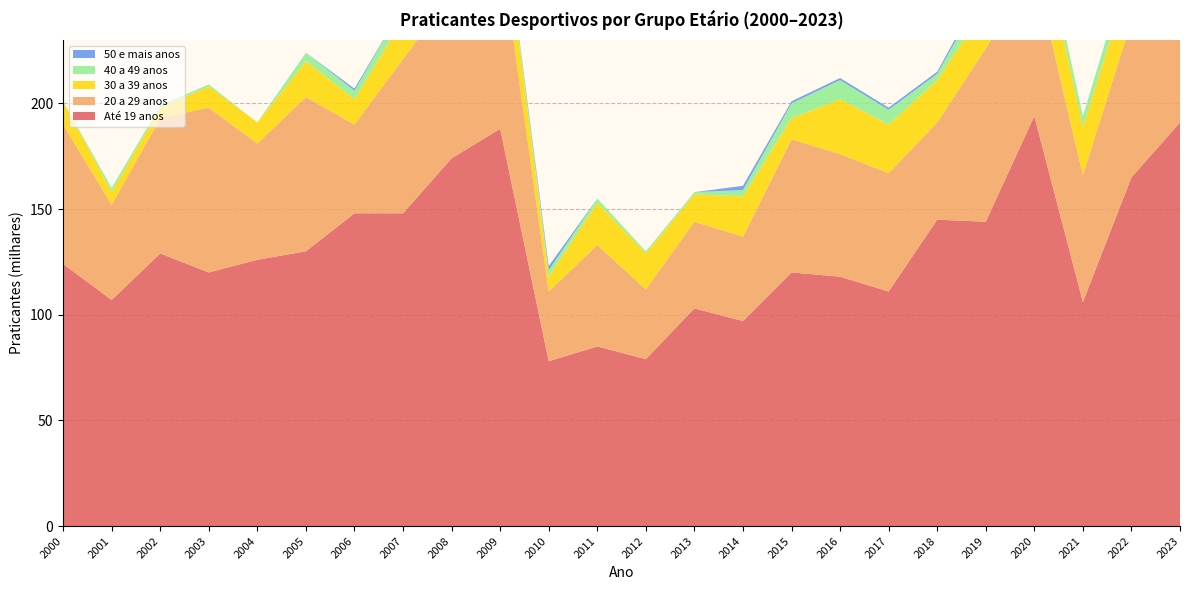

Reading left to right, extract all data points from this chart.

Até 19 anos: 124	107	129	120	126	130	148	148	174	188	78	85	79	103	97	120	118	111	145	144	194	106	165	191
20 a 29 anos: 66	45	64	78	55	73	42	73	78	87	33	48	33	41	40	63	58	56	46	82	70	60	74	95
30 a 39 anos: 11	6	5	10	10	17	12	19	13	24	7	20	17	13	19	10	26	23	20	20	29	23	23	24
40 a 49 anos: 0	2	1	1	0	4	4	6	3	2	3	2	1	1	3	7	9	7	3	9	7	5	8	11
50 e mais anos: 0	0	0	0	0	0	1	0	0	0	2	0	0	0	2	1	1	1	1	2	0	0	0	3